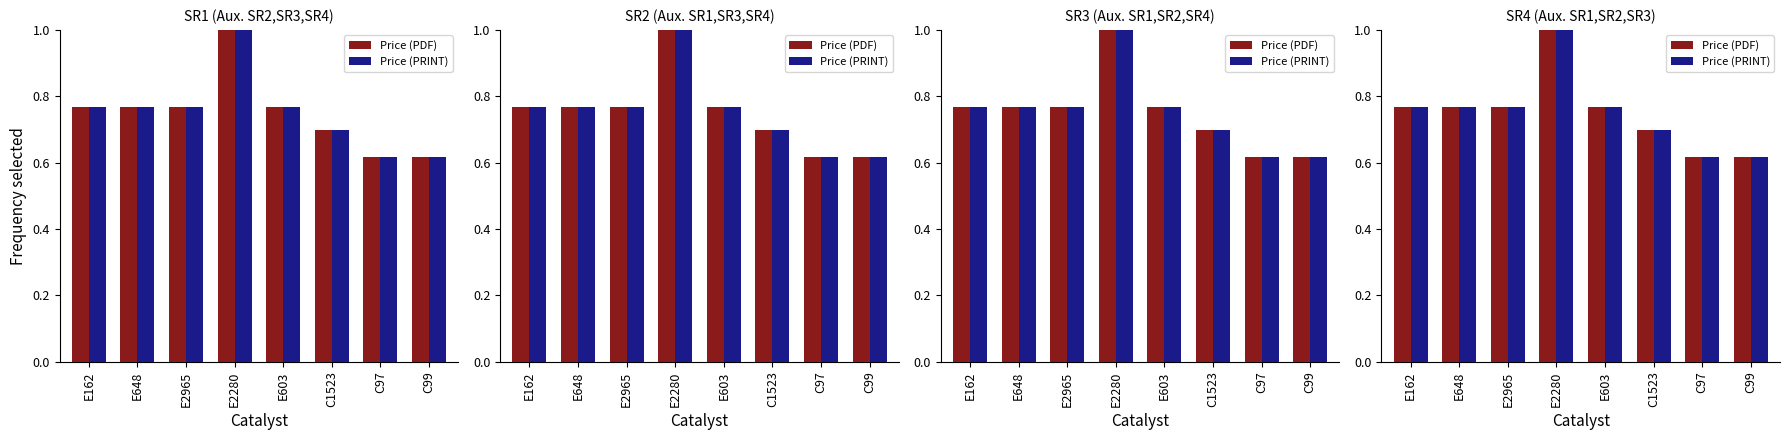

Reading left to right, transcribe all the data shown in this chart.

Price (PDF): 0.8	0.8	0.8	1.0	0.8	0.7	0.6	0.6
Price (PRINT): 0.8	0.8	0.8	1.0	0.8	0.7	0.6	0.6